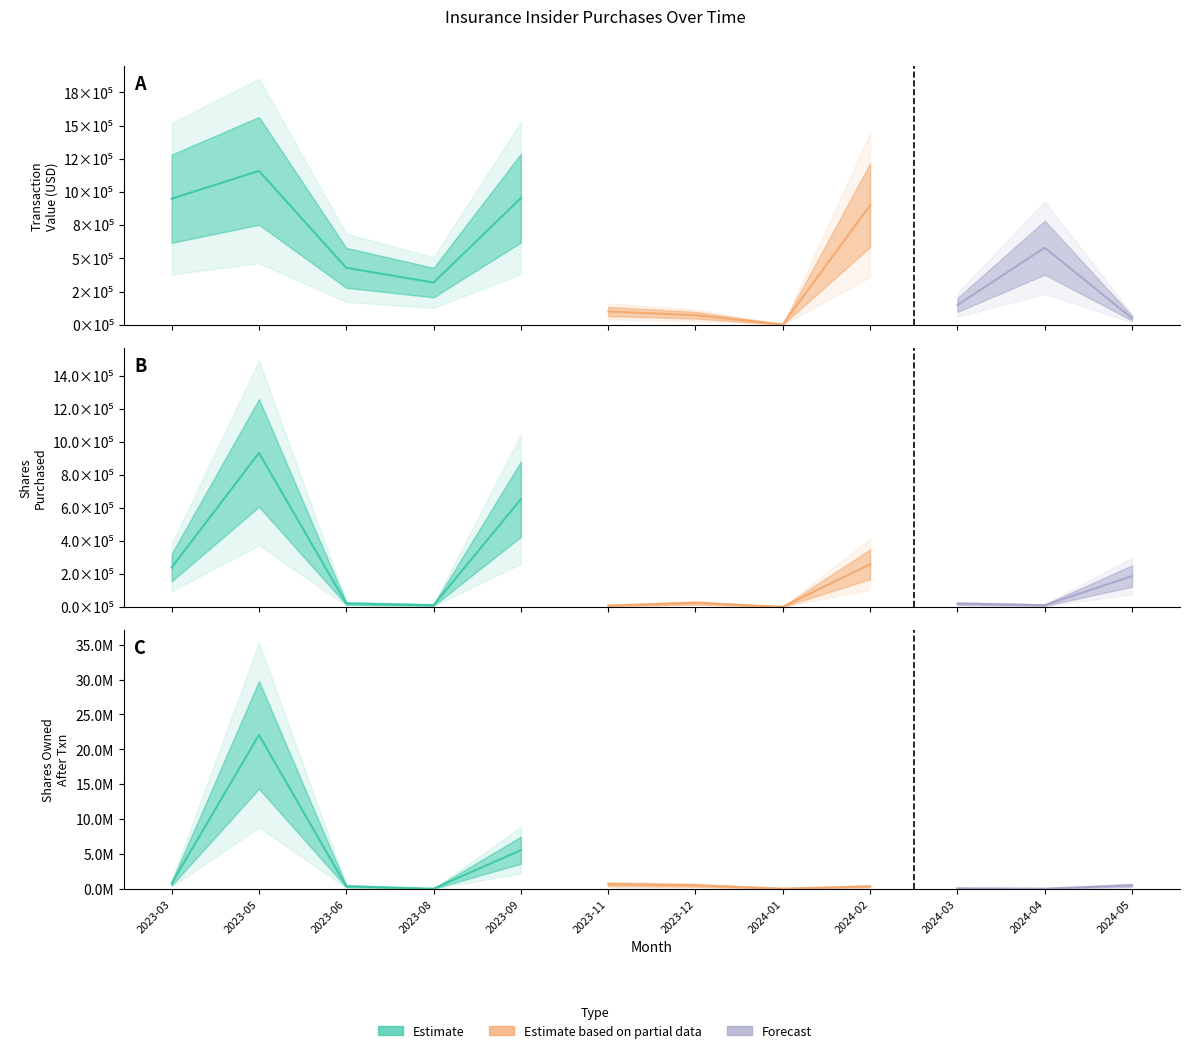

Which series has the widest spread of values?

sharesOwnedFollowingTransaction